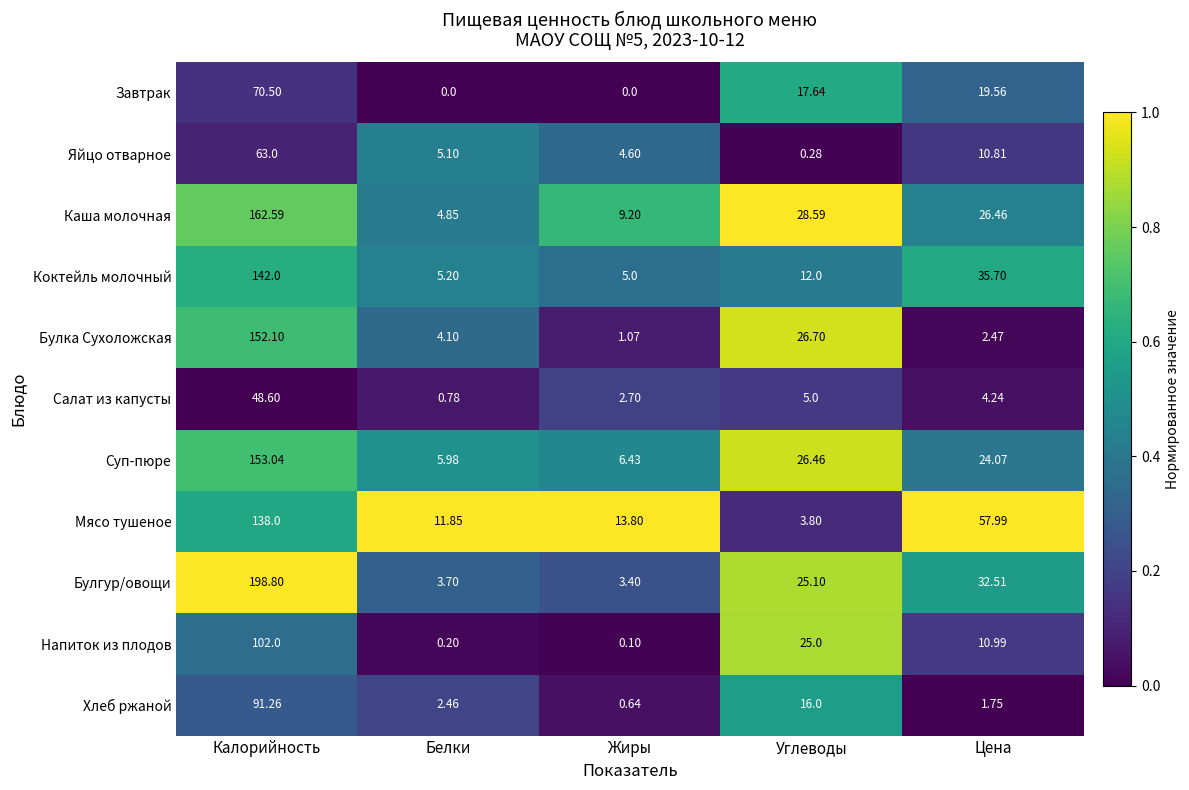

Which series changed the most between Калорийность and Цена?

Булгур/овощи